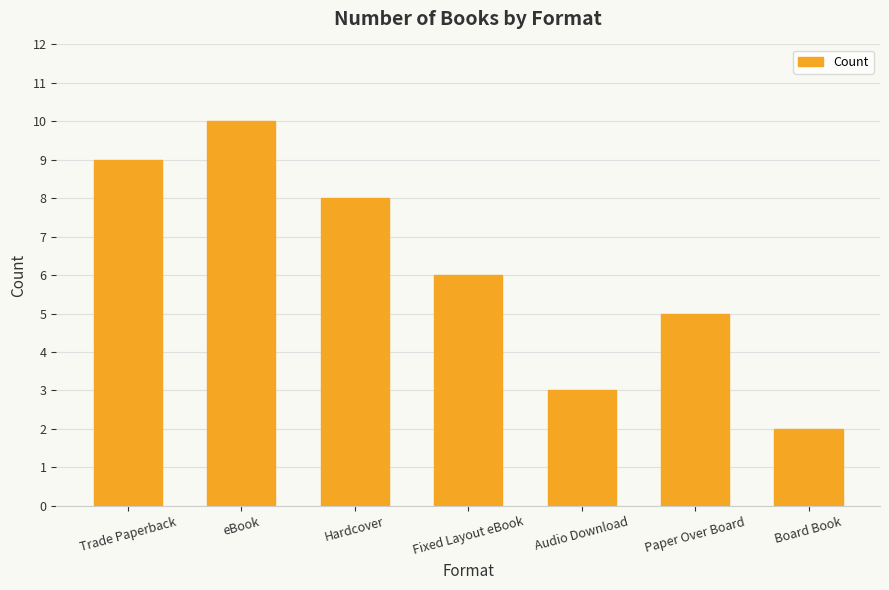

How many bars are there in total?

7